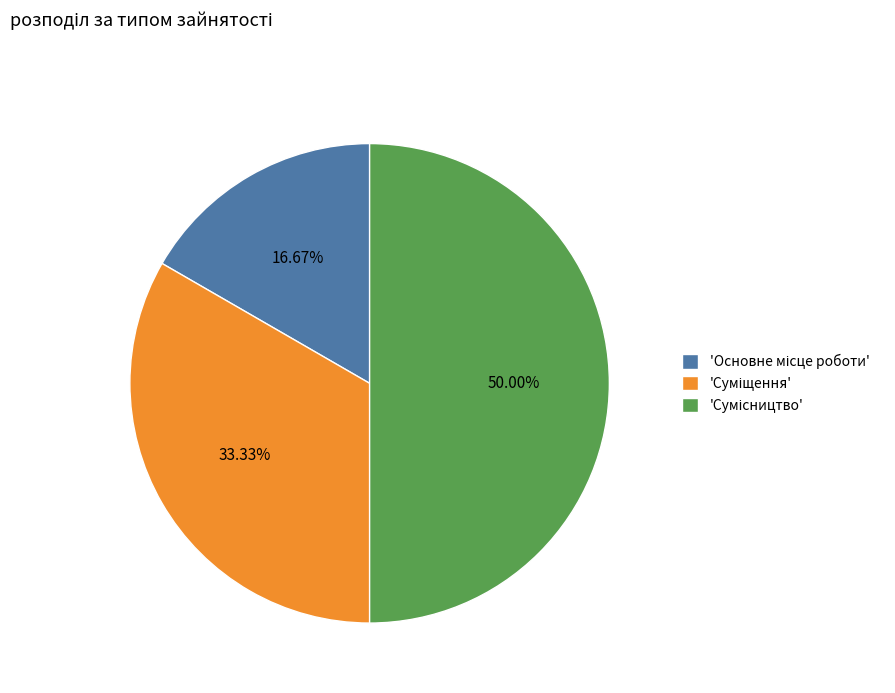

How many slices are in this pie chart?

3